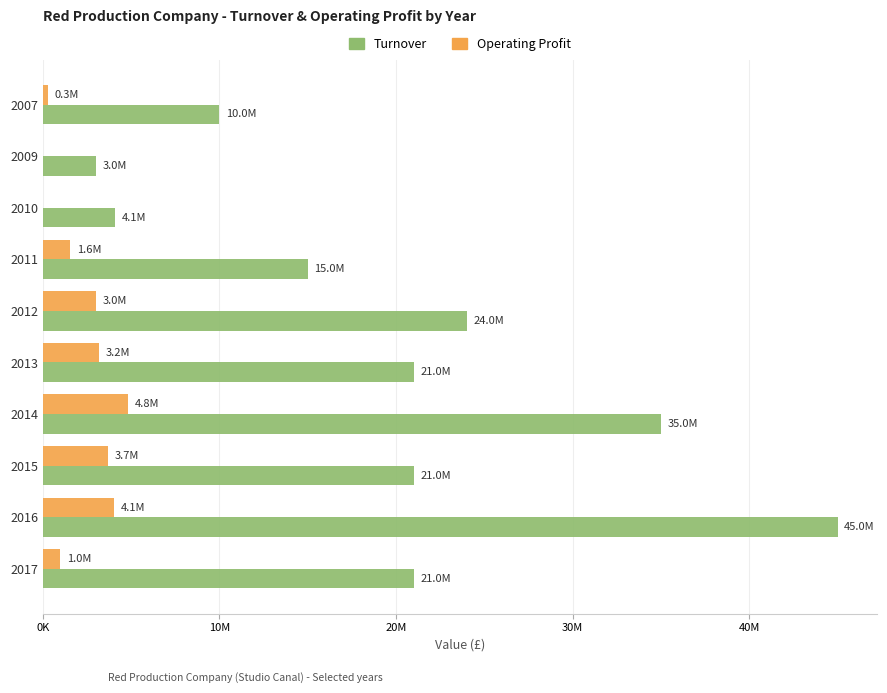

What are all the series names shown in the legend?

Turnover, Operating Profit